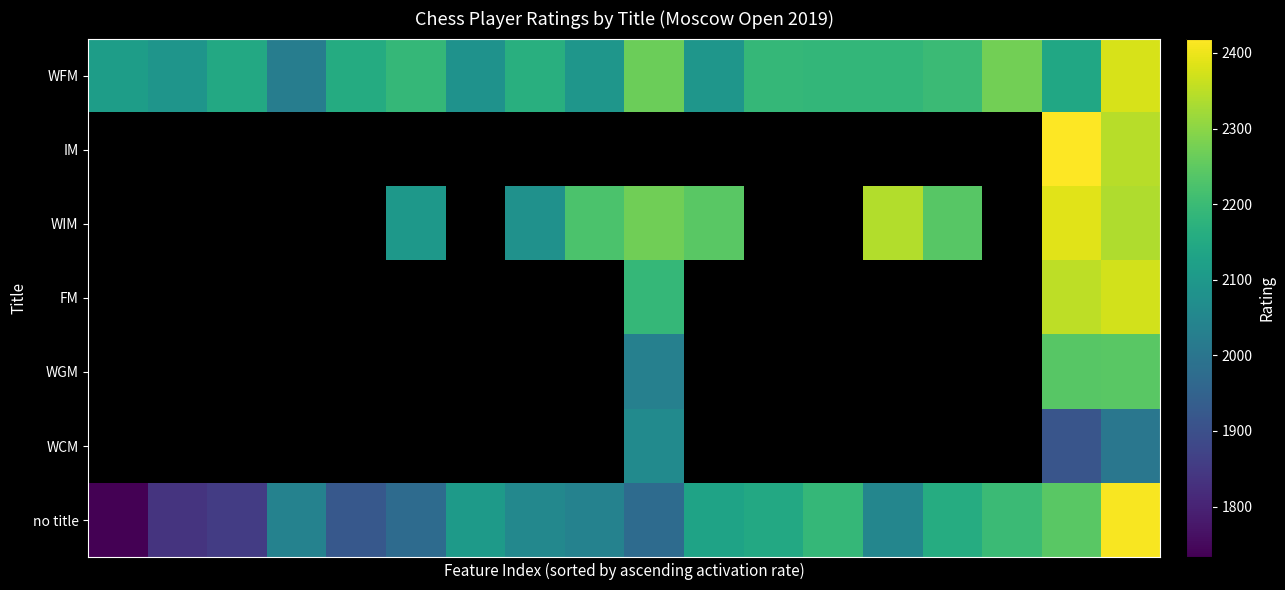

What is the greatest value displayed?

2419.0